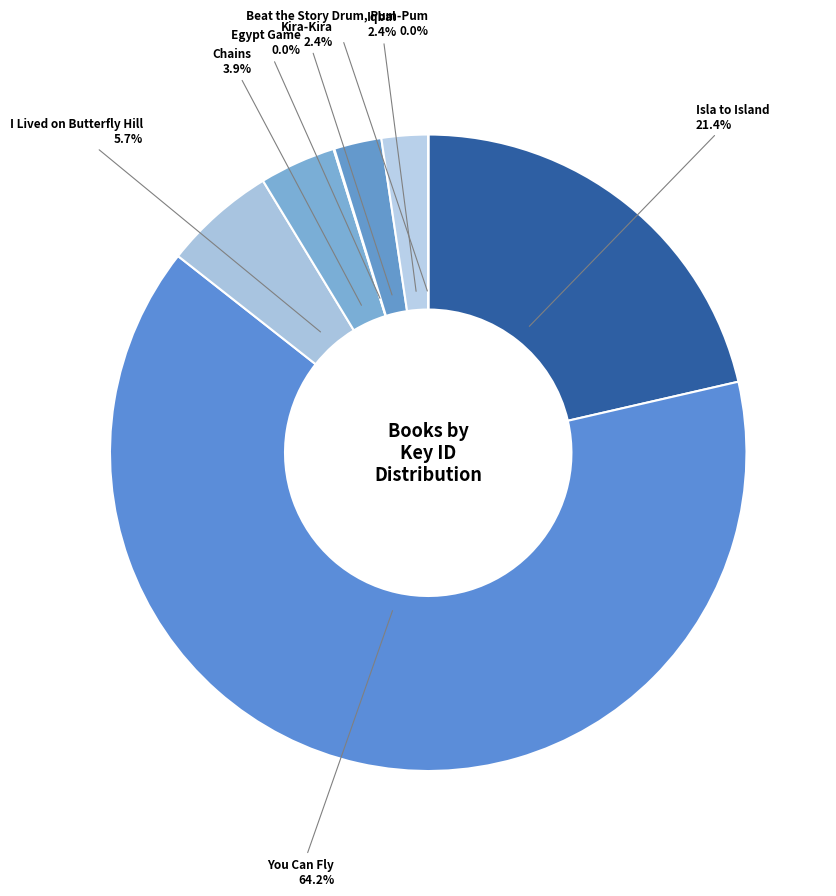

Is there a majority slice in this chart?

Yes